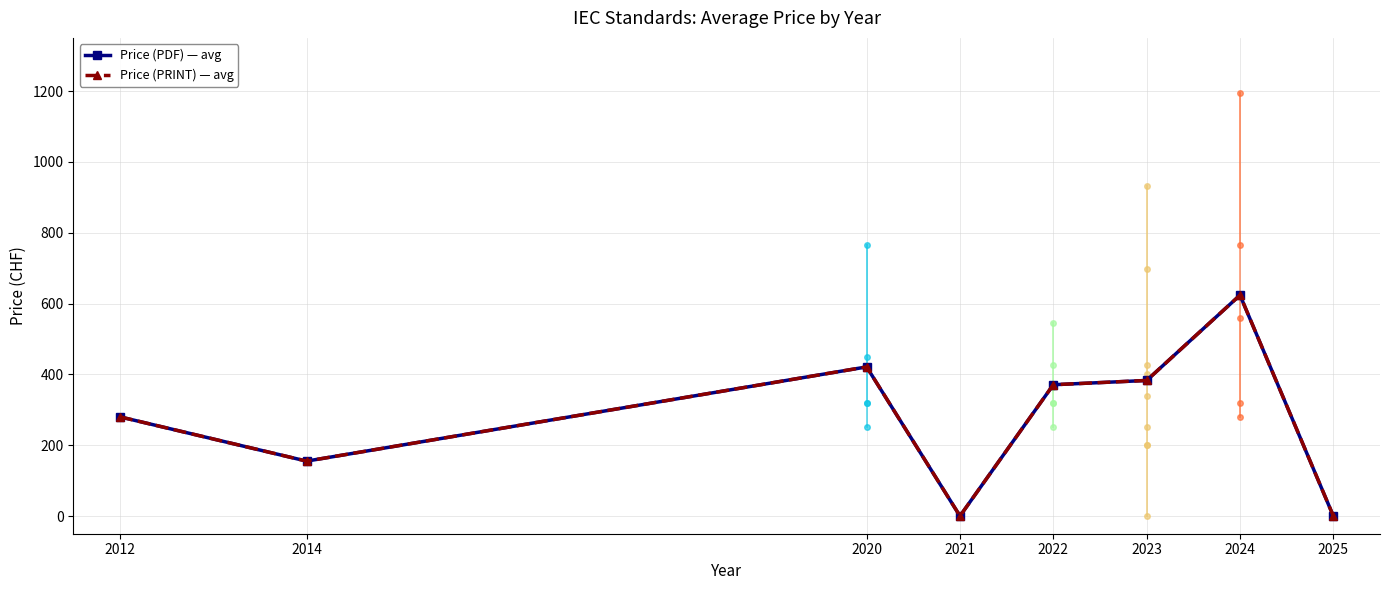

Rank the series at 2025 from lowest to highest value.

Price (PDF) — avg, Price (PRINT) — avg